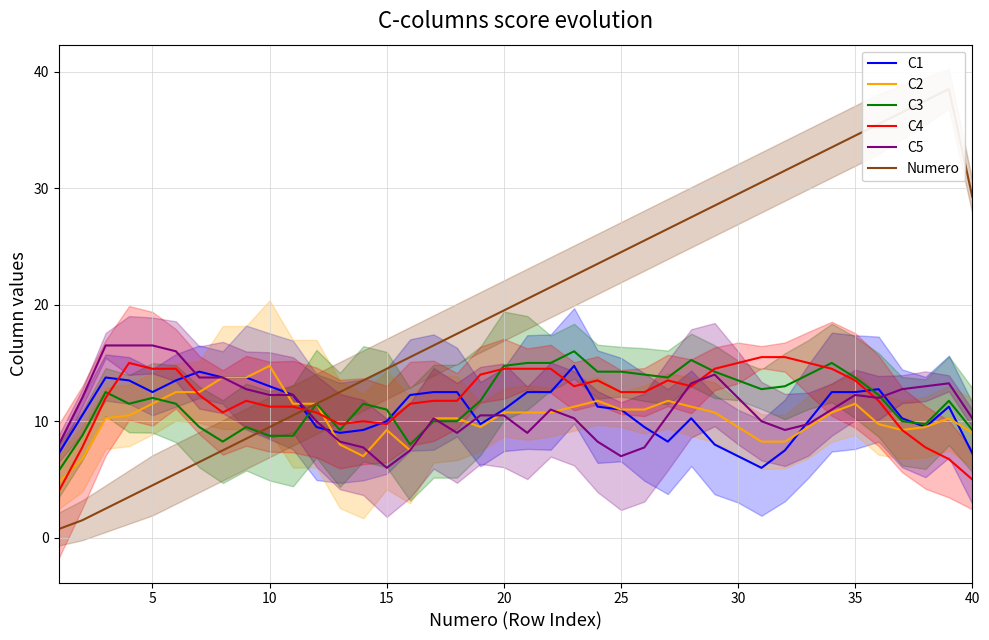

What is the minimum value shown in the chart?

0.8